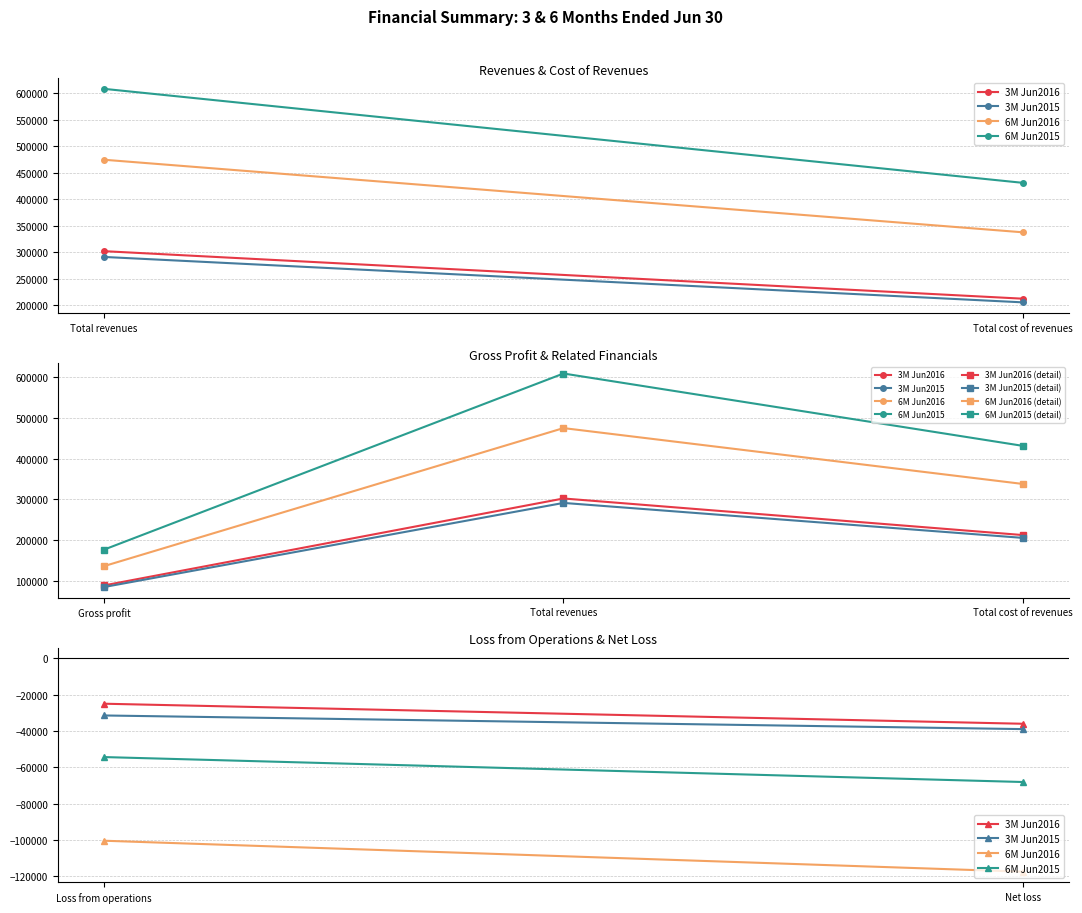

How many lines are shown in the chart?

4